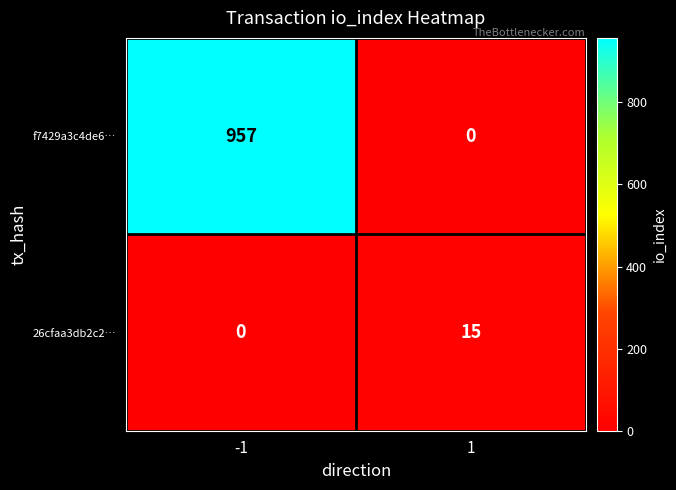

What is the maximum value for f7429a3c4de6…?

957